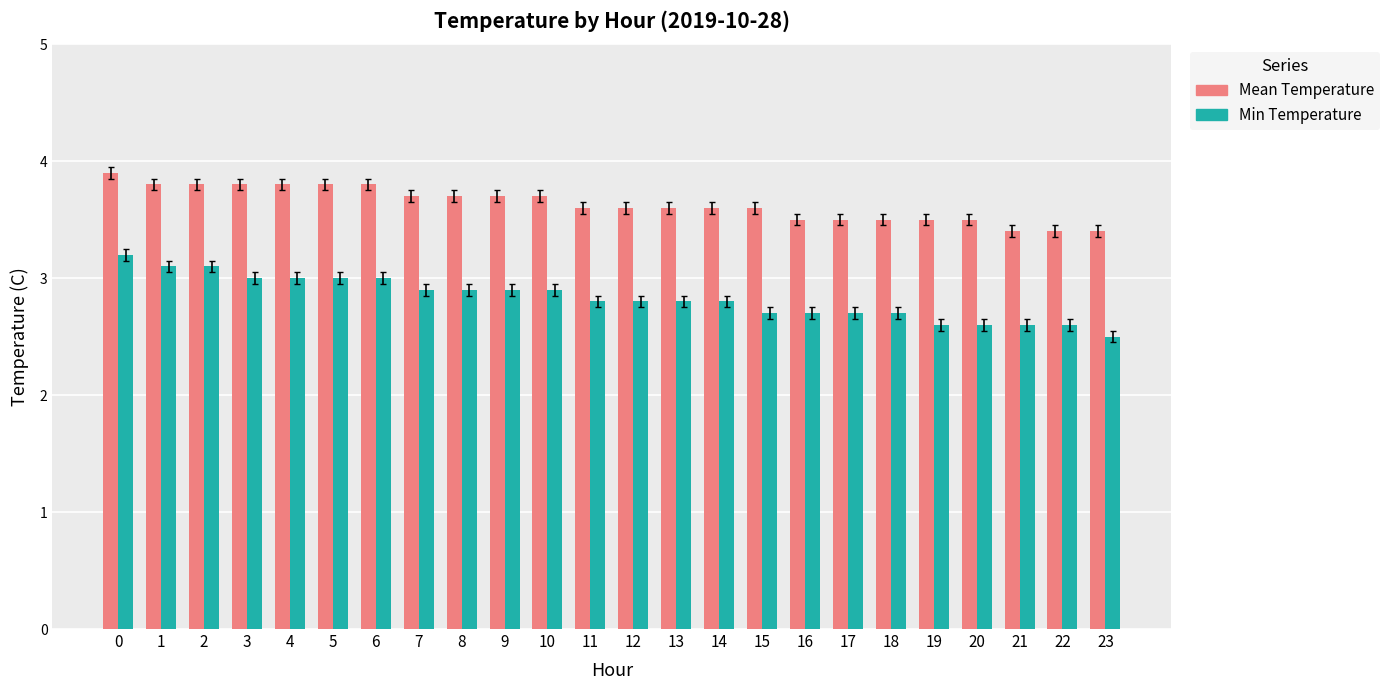

How many bars are there in total?

48